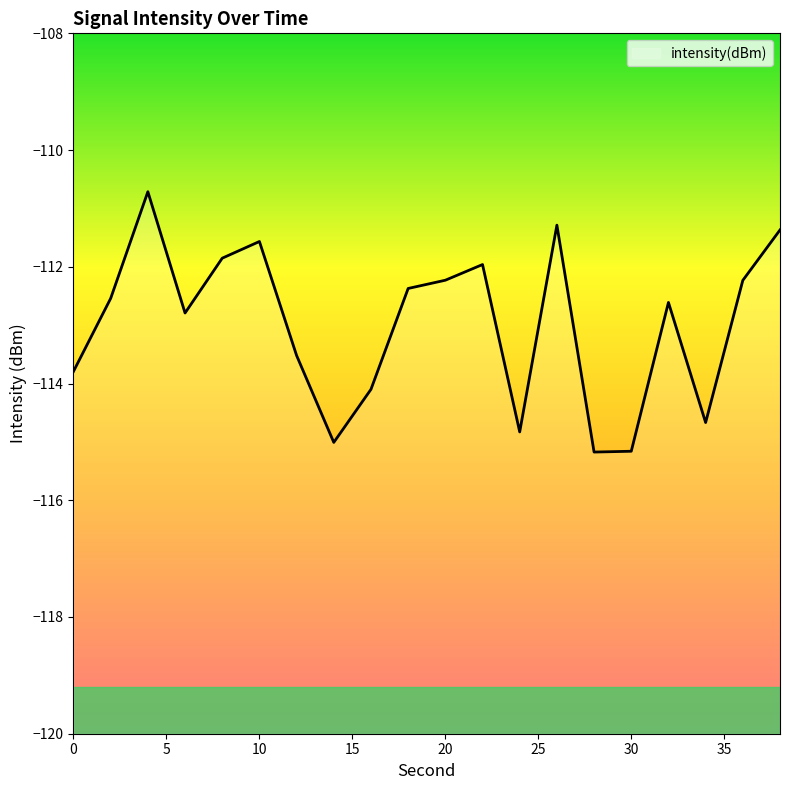

How many distinct data groups are displayed?

1